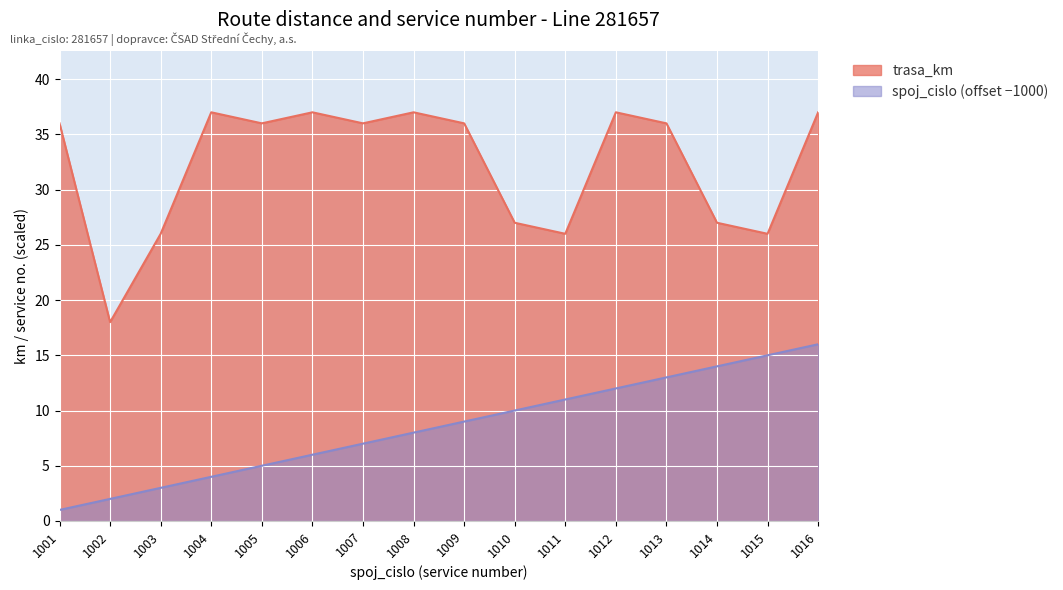

True or false: trasa_km and spoj_cislo cross at least once.

False